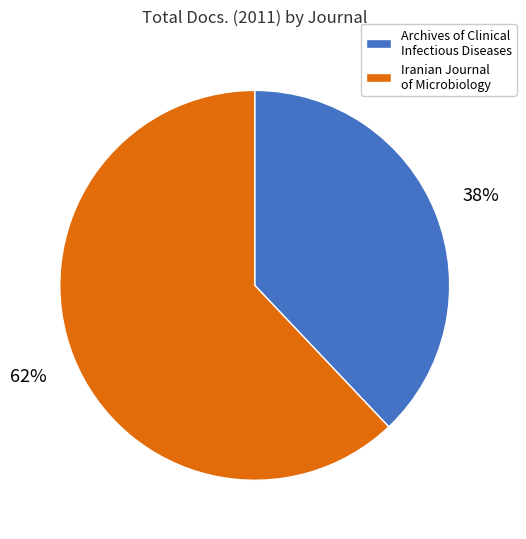

Does Archives of Clinical Infectious Diseases account for over 50% of the chart?

No